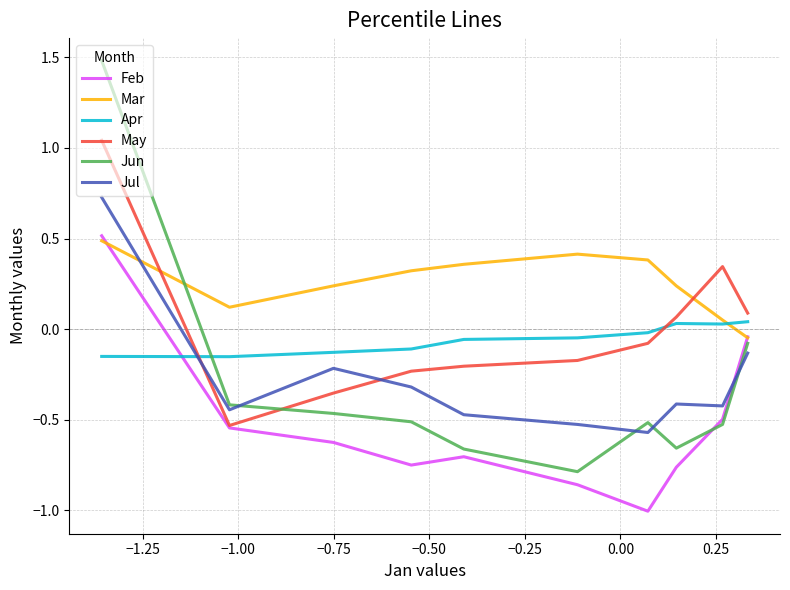

What is the minimum value shown in the chart?

-1.0